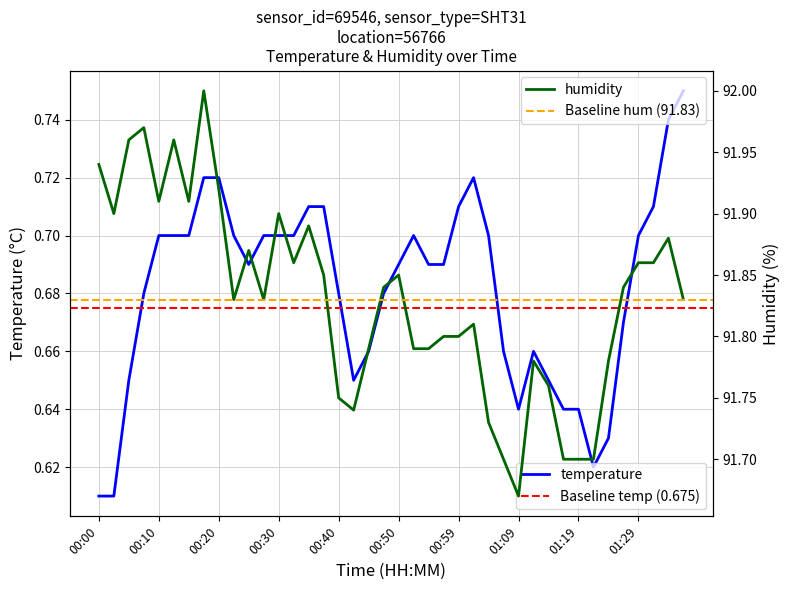

Reading left to right, transcribe all the data shown in this chart.

temperature: 0.6	0.6	0.7	0.7	0.7	0.7	0.7	0.7	0.7	0.7	0.7	0.7	0.7	0.7	0.7	0.7	0.7	0.7	0.7	0.7	0.7	0.7	0.7	0.7	0.7	0.7	0.7	0.7	0.6	0.7	0.7	0.6	0.6	0.6	0.6	0.7	0.7	0.7	0.7	0.8
humidity: 91.9	91.9	92.0	92.0	91.9	92.0	91.9	92.0	91.9	91.8	91.9	91.8	91.9	91.9	91.9	91.8	91.8	91.7	91.8	91.8	91.8	91.8	91.8	91.8	91.8	91.8	91.7	91.7	91.7	91.8	91.8	91.7	91.7	91.7	91.8	91.8	91.9	91.9	91.9	91.8